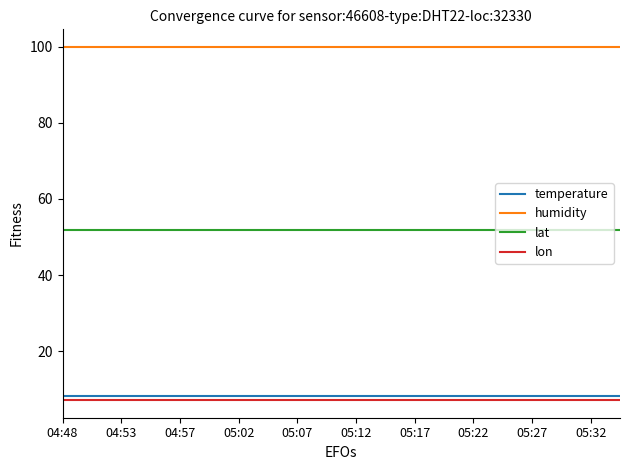

What is the smallest value displayed?

7.2